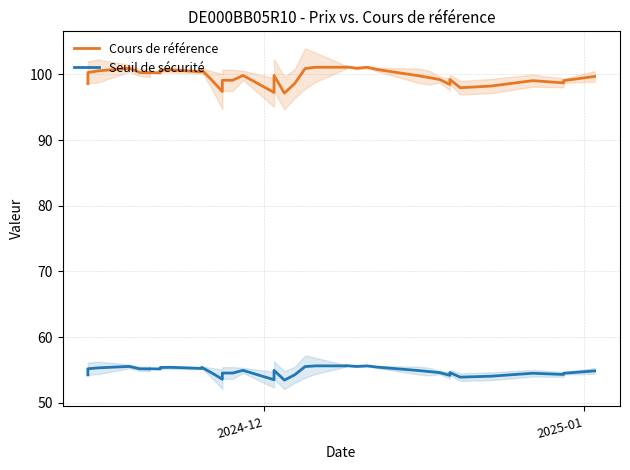

What is the minimum value for Seuil de sécurité?

53.4